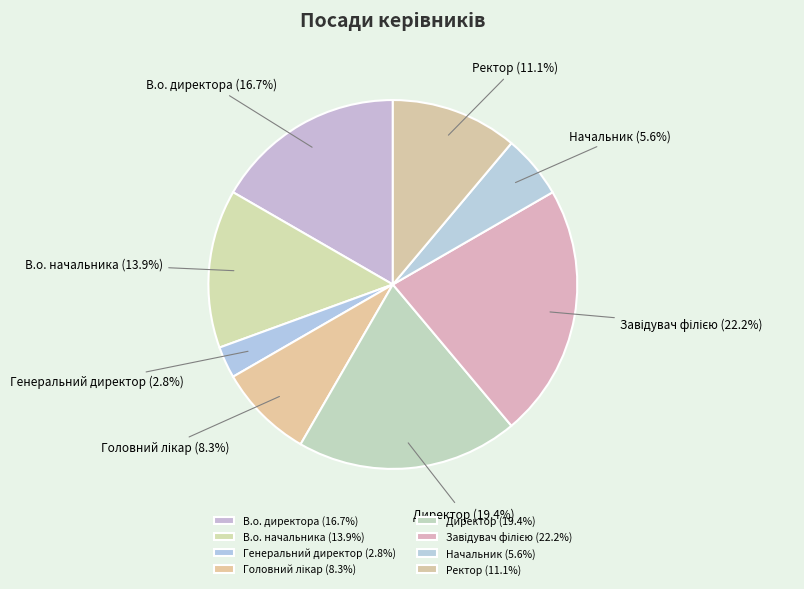

Count the number of slices in the pie.

8